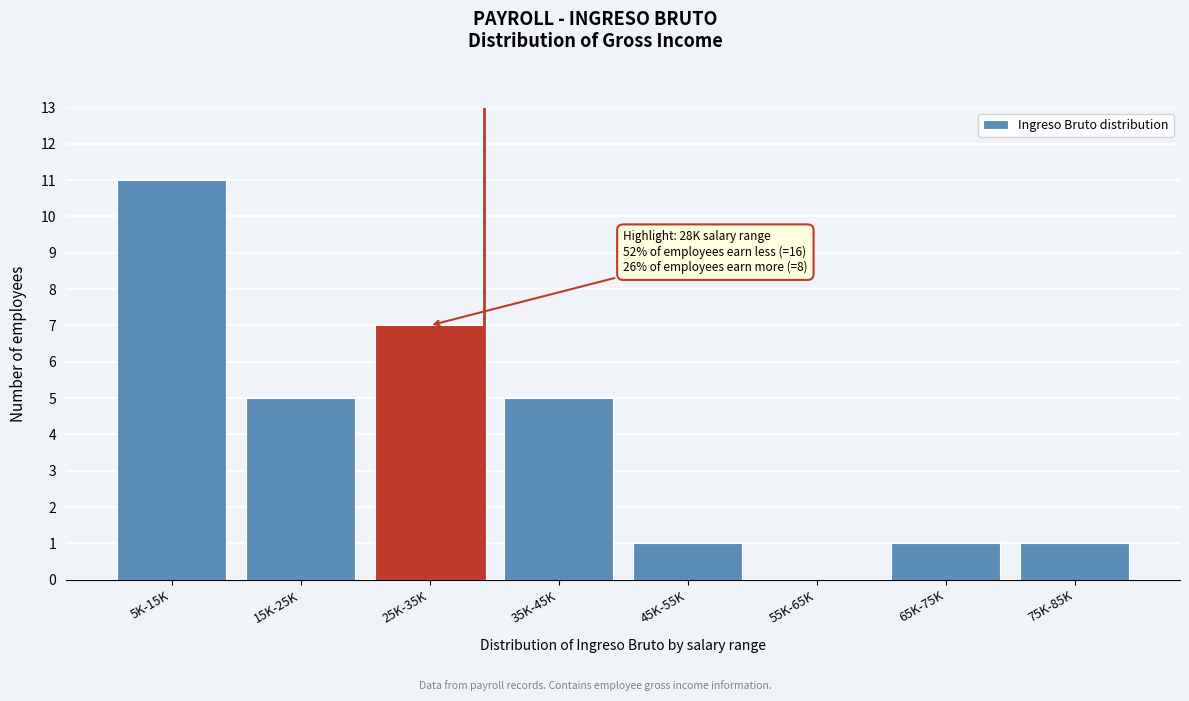

Reading right to left, what are all the values shown in this chart?

75K-85K=1	65K-75K=1	55K-65K=0	45K-55K=1	35K-45K=5	25K-35K=7	15K-25K=5	5K-15K=11